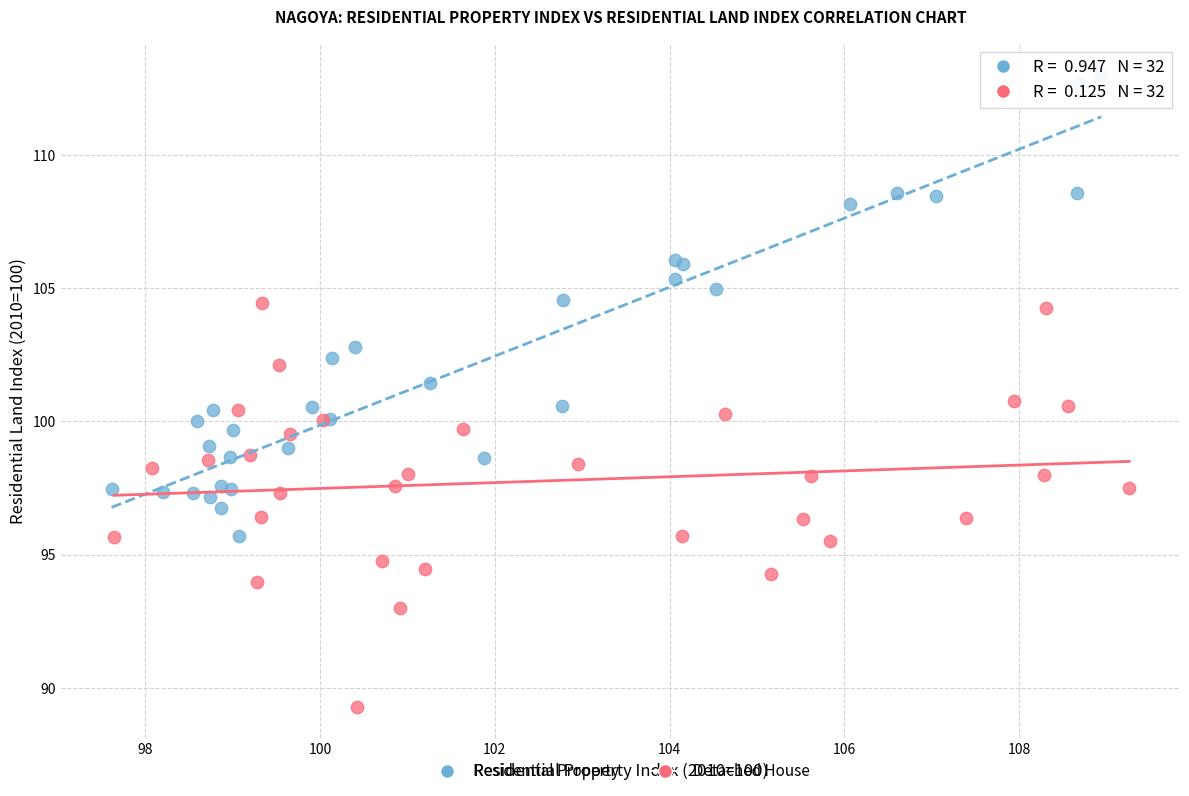

Which series contains the lowest Y value?

Detached House